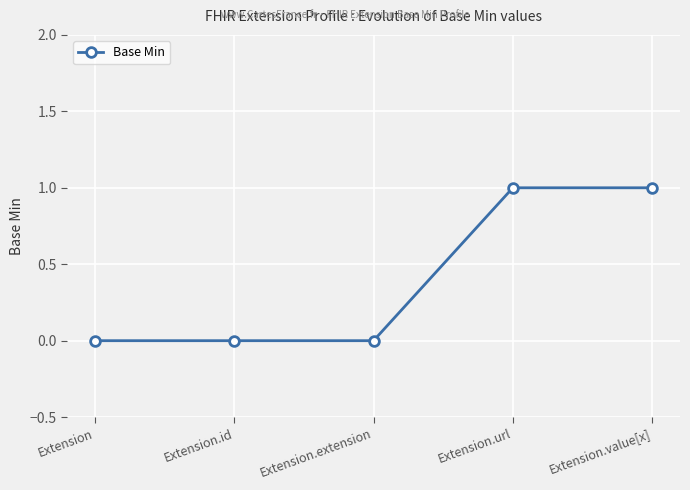

True or false: there are more than 2 points higher than both neighbors.

False